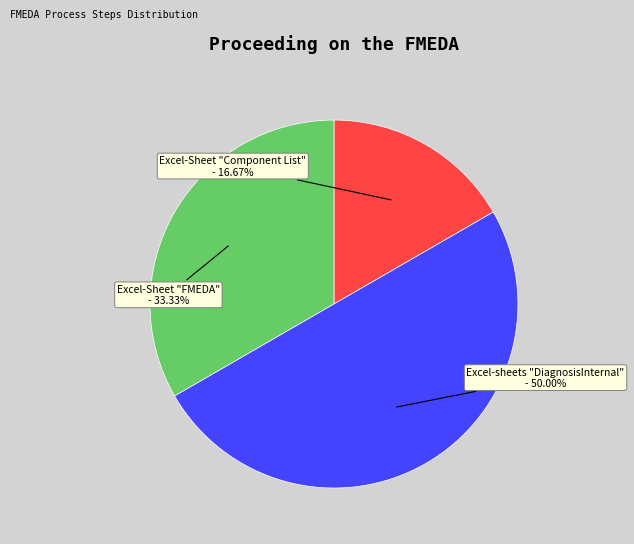

Between Excel-Sheet "Component List" and Excel-Sheet "FMEDA", which is larger?

Excel-Sheet "FMEDA"